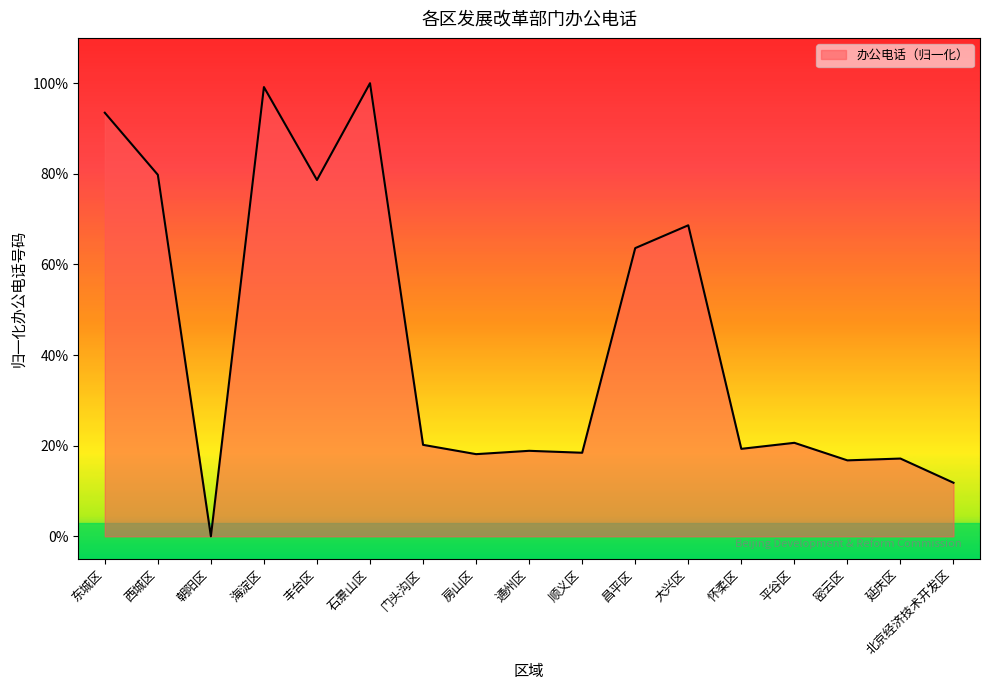

At which category does the data reach its first local valley?

朝阳区